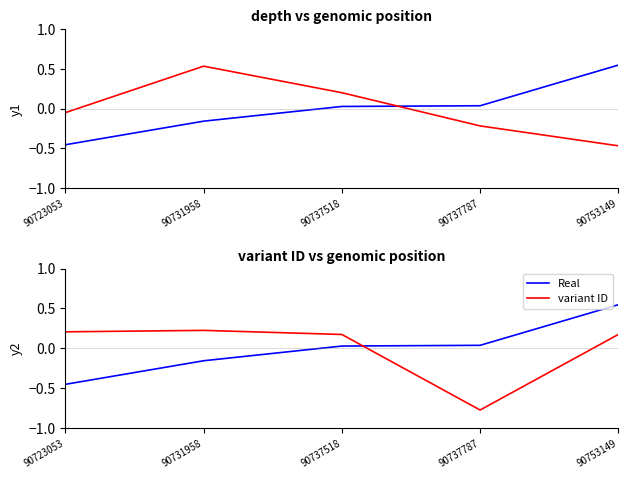

The Real series shows -0.5 at 90723053. True or false?

True